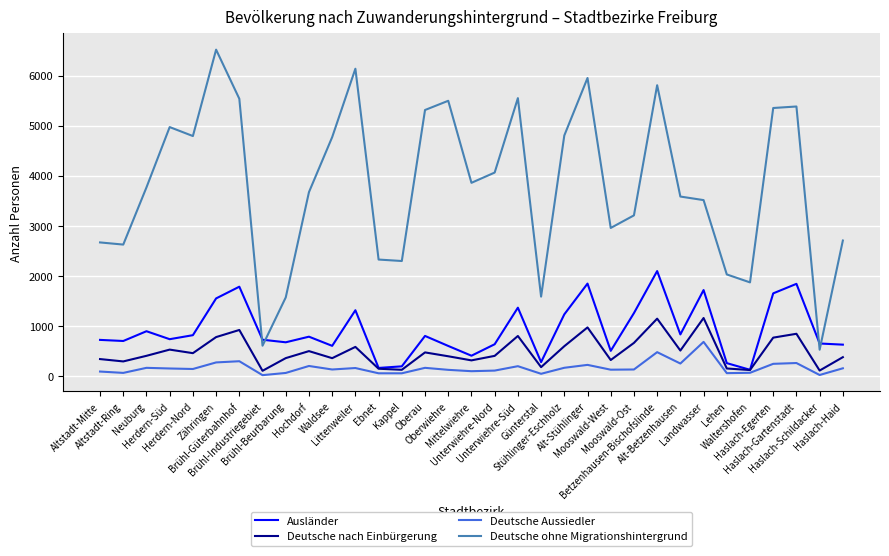

At how many categories does at least one series exceed 4360?

14